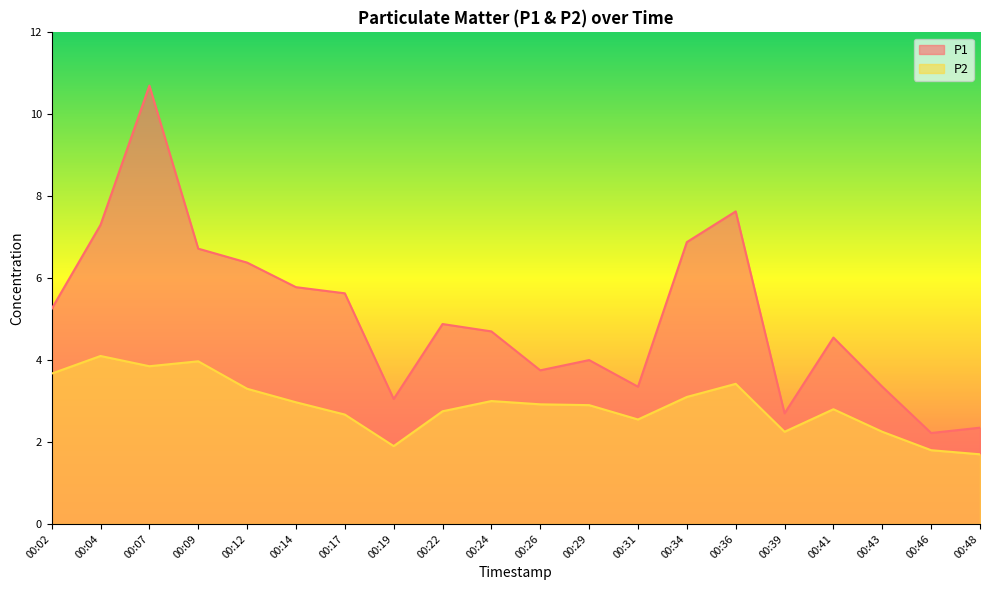

What is the maximum value for P1?

10.7